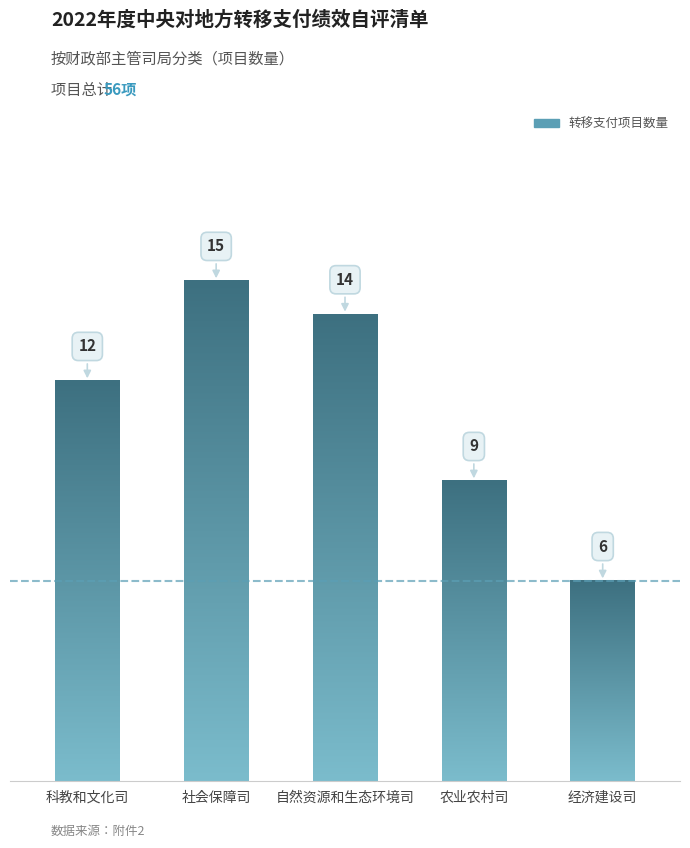

What is the label of the 5th bar from the left?

经济建设司